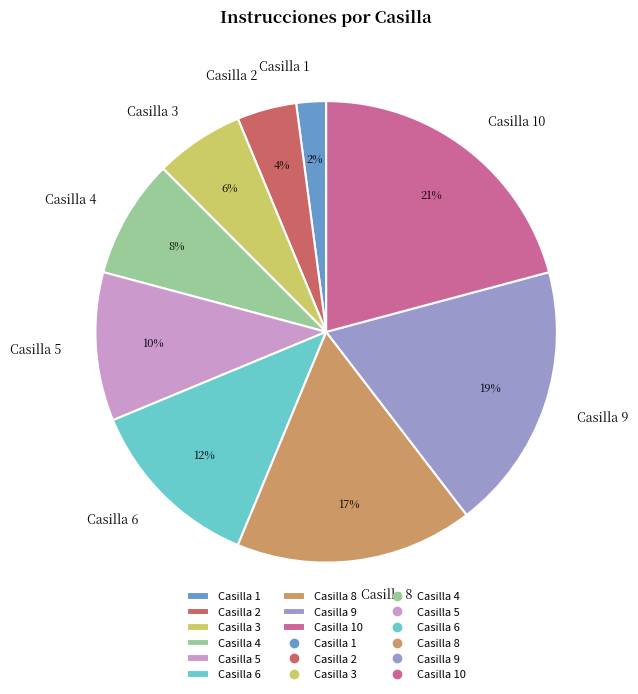

Is there any slice that represents more than half of the pie?

No